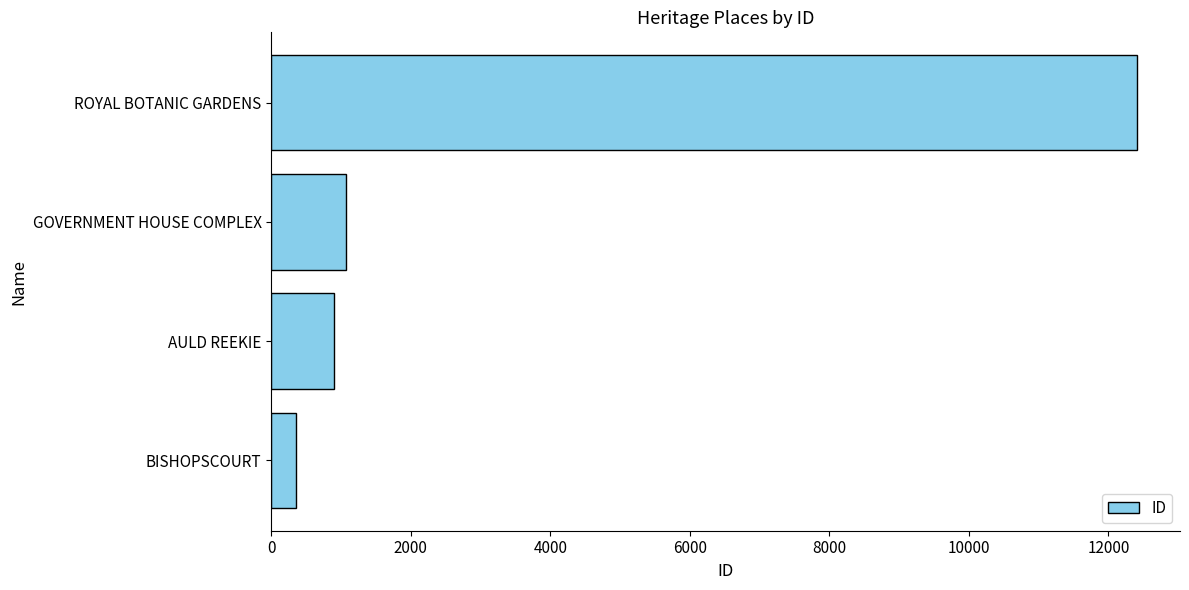

Reading top to bottom, transcribe all the data shown in this chart.

ROYAL BOTANIC GARDENS=12407	GOVERNMENT HOUSE COMPLEX=1074	AULD REEKIE=903	BISHOPSCOURT=358